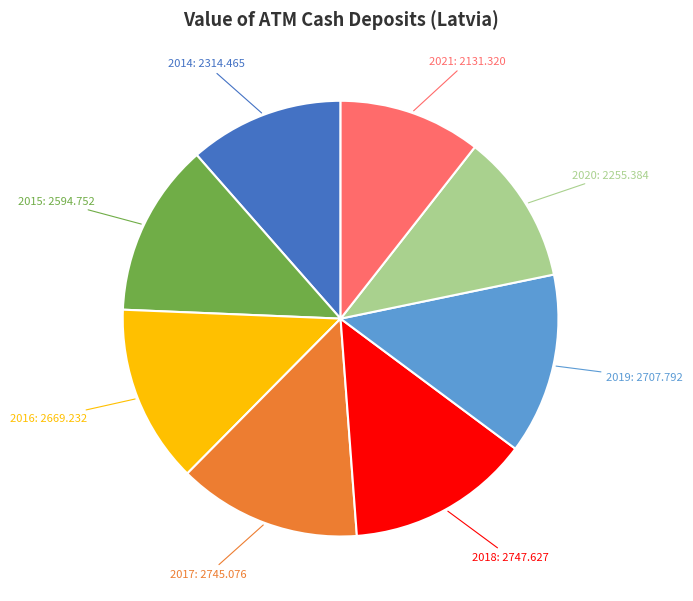

Does any single category account for the majority?

No